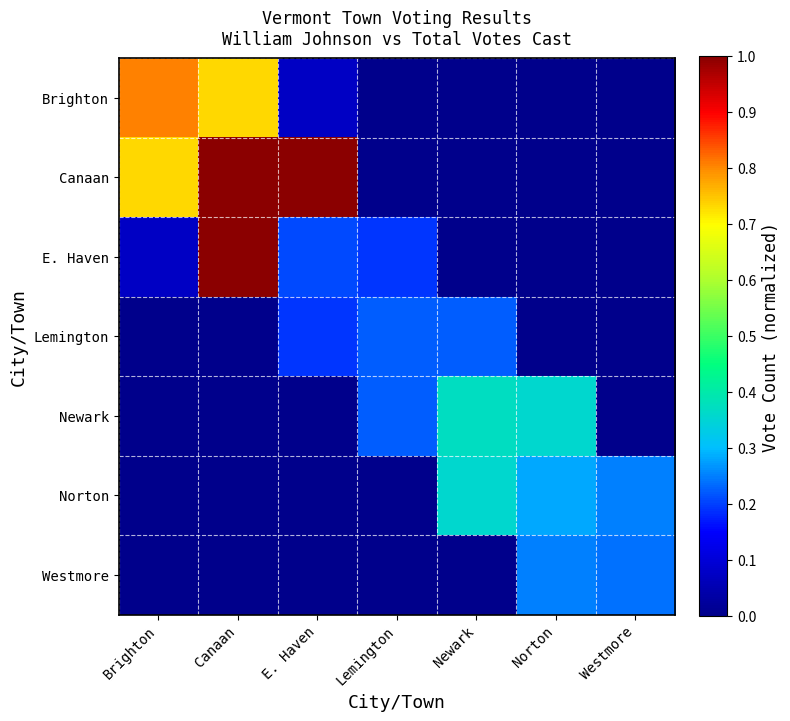

Reading left to right, extract all data points from this chart.

Brighton: Brighton=0.8	Canaan=0.7	E. Haven=0.1	Lemington=0.0	Newark=0.0	Norton=0.0	Westmore=0.0
Canaan: Brighton=0.7	Canaan=1.0	E. Haven=1.0	Lemington=0.0	Newark=0.0	Norton=0.0	Westmore=0.0
E. Haven: Brighton=0.1	Canaan=1.0	E. Haven=0.2	Lemington=0.2	Newark=0.0	Norton=0.0	Westmore=0.0
Lemington: Brighton=0.0	Canaan=0.0	E. Haven=0.2	Lemington=0.2	Newark=0.2	Norton=0.0	Westmore=0.0
Newark: Brighton=0.0	Canaan=0.0	E. Haven=0.0	Lemington=0.2	Newark=0.4	Norton=0.4	Westmore=0.0
Norton: Brighton=0.0	Canaan=0.0	E. Haven=0.0	Lemington=0.0	Newark=0.4	Norton=0.3	Westmore=0.3
Westmore: Brighton=0.0	Canaan=0.0	E. Haven=0.0	Lemington=0.0	Newark=0.0	Norton=0.3	Westmore=0.2